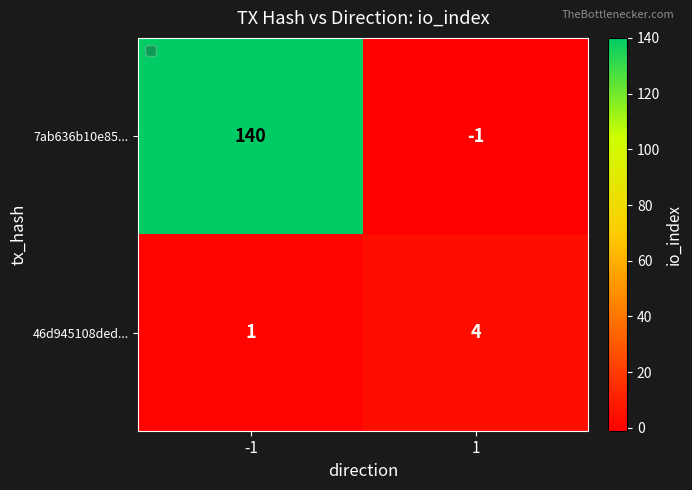

True or false: 7ab636b10e85... has a value of 77 at -1.

False